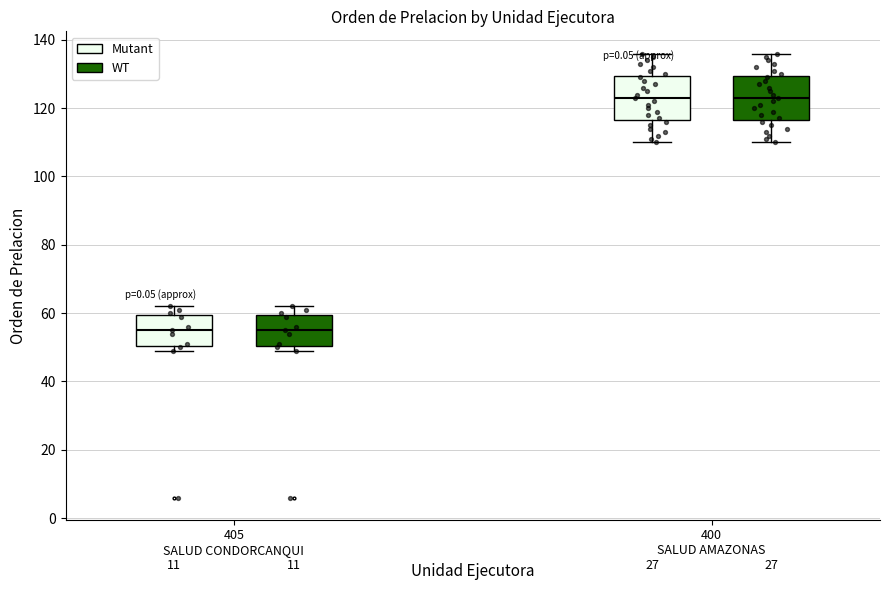

Where is the lower edge of the box for 400 SALUD AMAZONAS (Mutant) on the y-axis? The values are not printed on the chart, so give them approximately, as read against the axis.

116